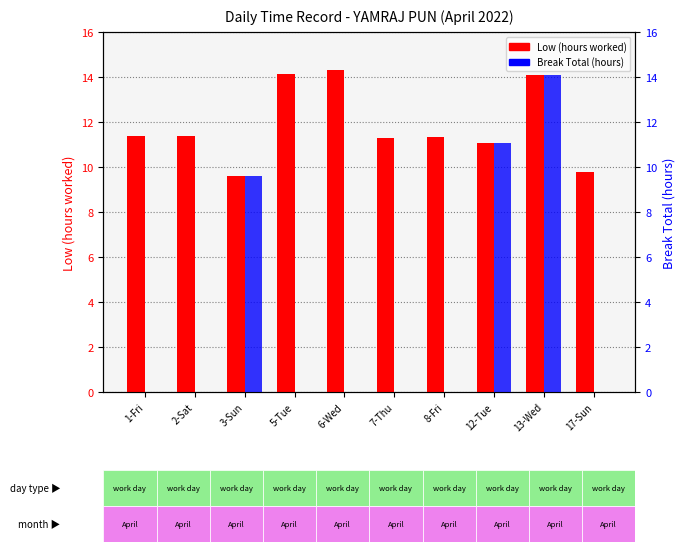

How many groups of bars are there?

10